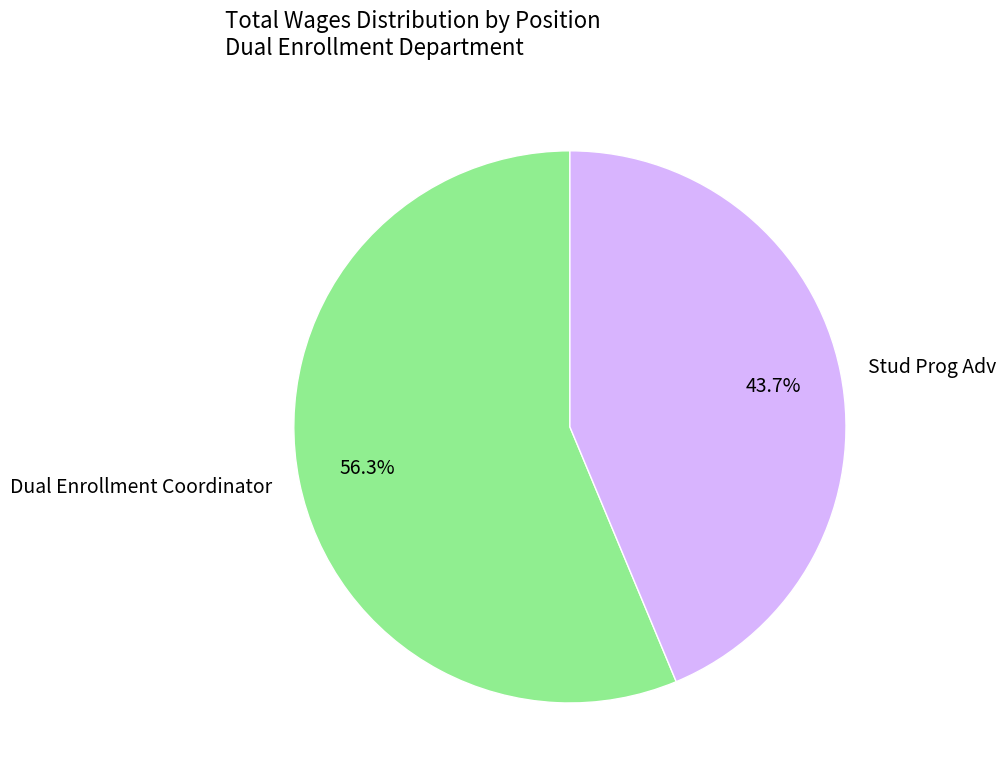

To the nearest percent, what portion does Dual Enrollment Coordinator represent?

56%